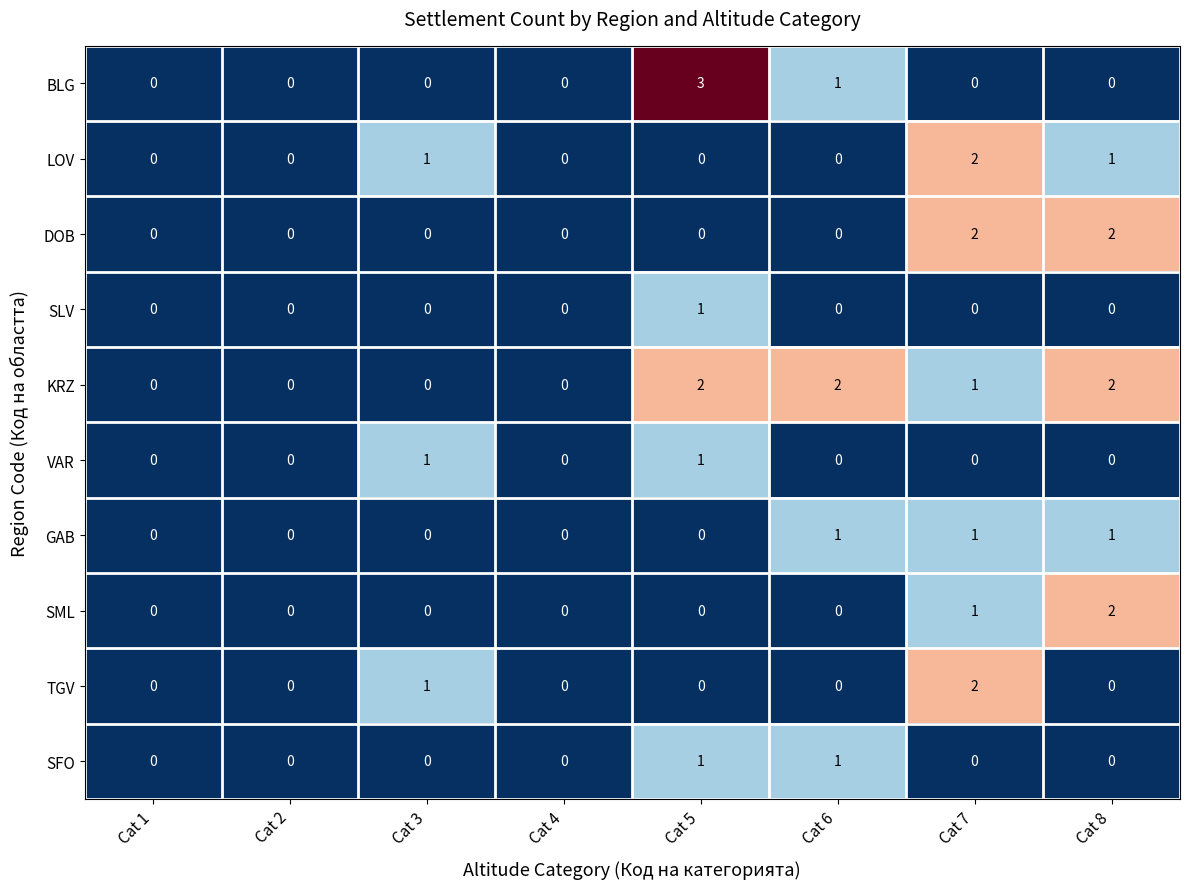

Count the SLV values in the range 0 to 1.

8